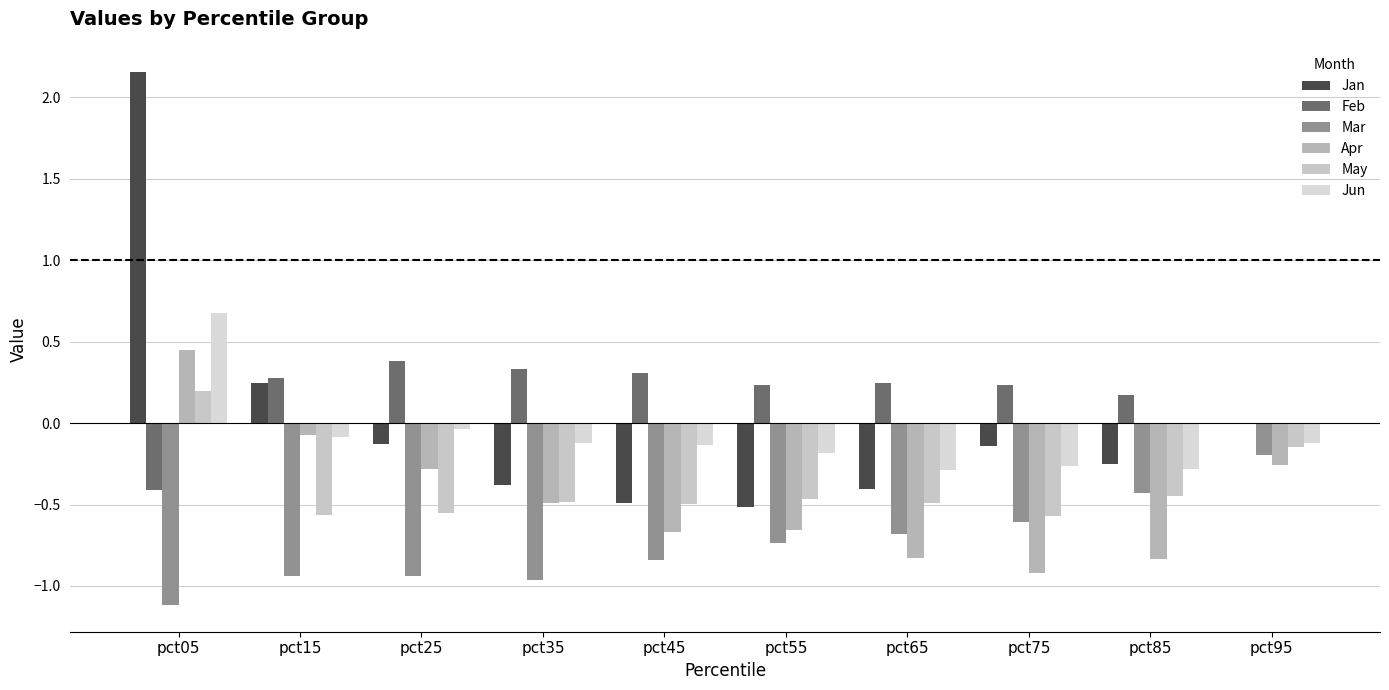

What is the difference between the Apr values at pct85 and pct75?

0.1